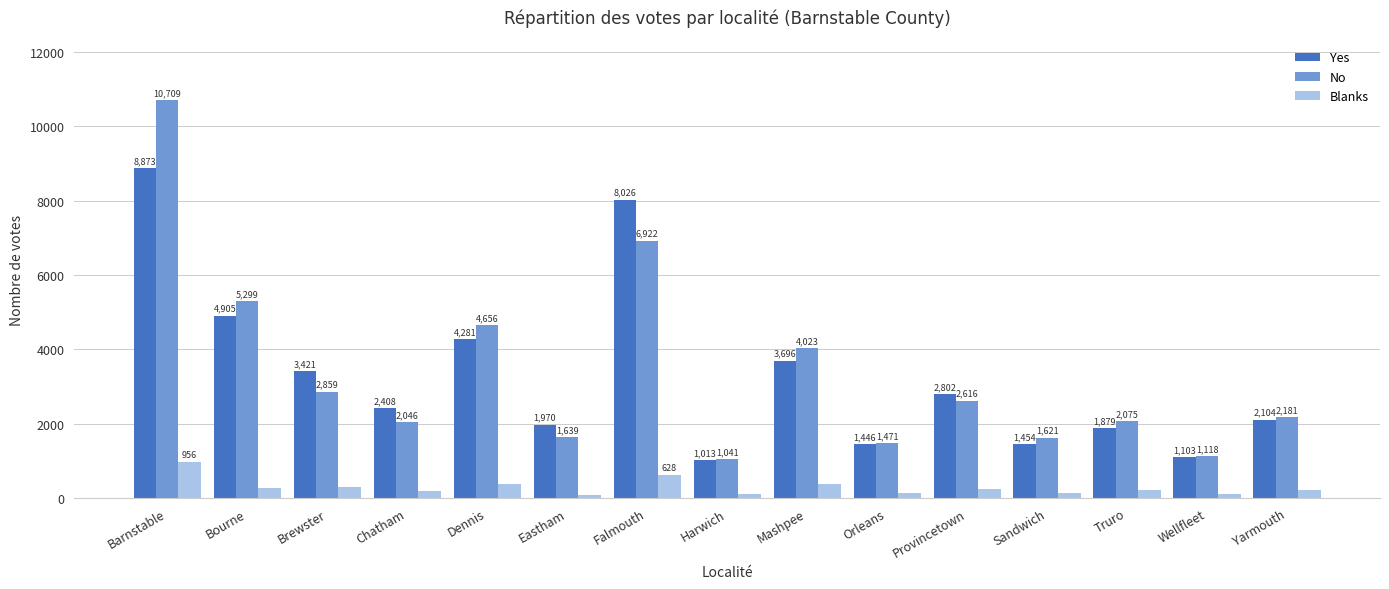

What is the sum of all Yes values?

49381